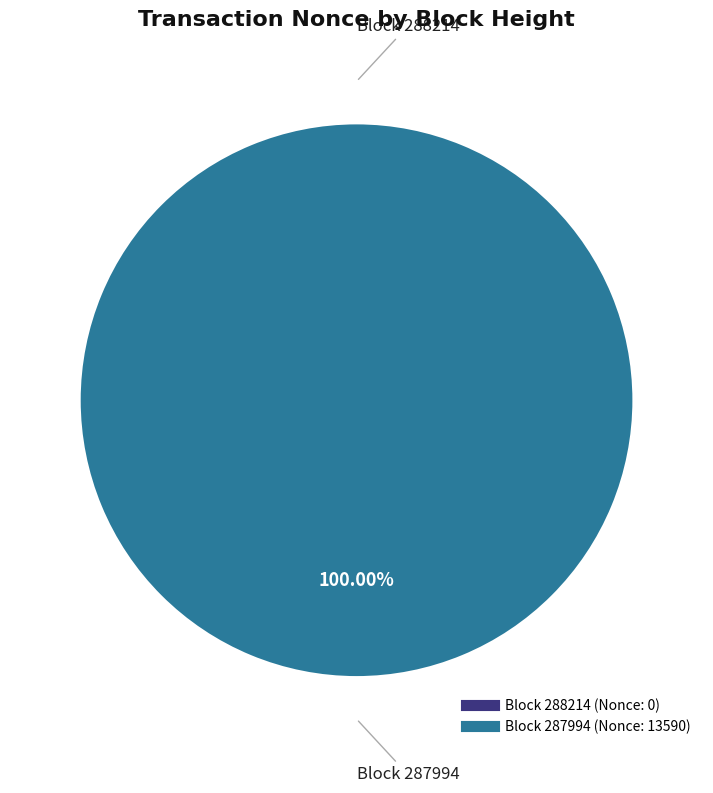

Rank the categories by value from highest to lowest.

287994, 288214